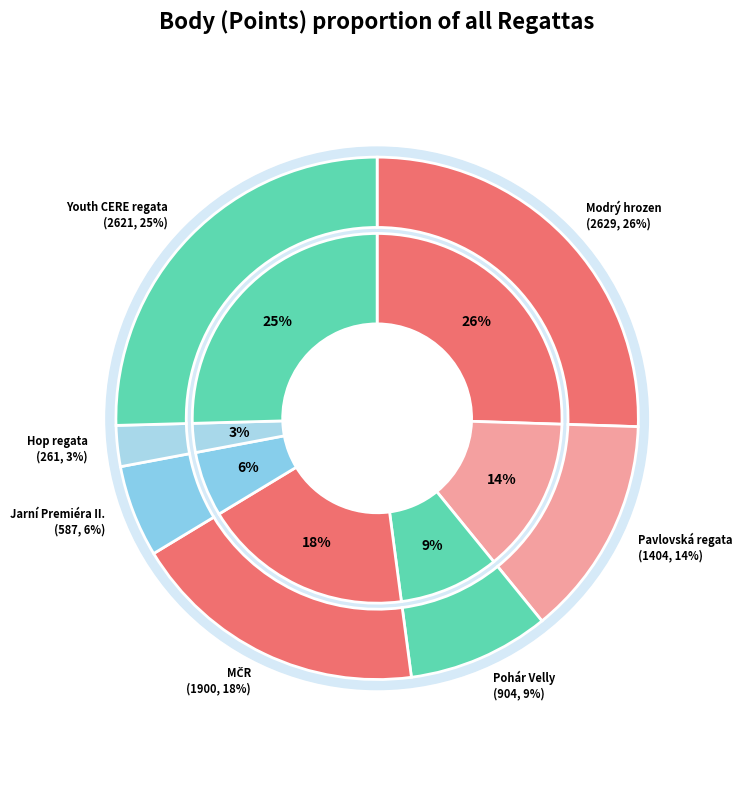

To the nearest percent, what is the average slice percentage?

14%